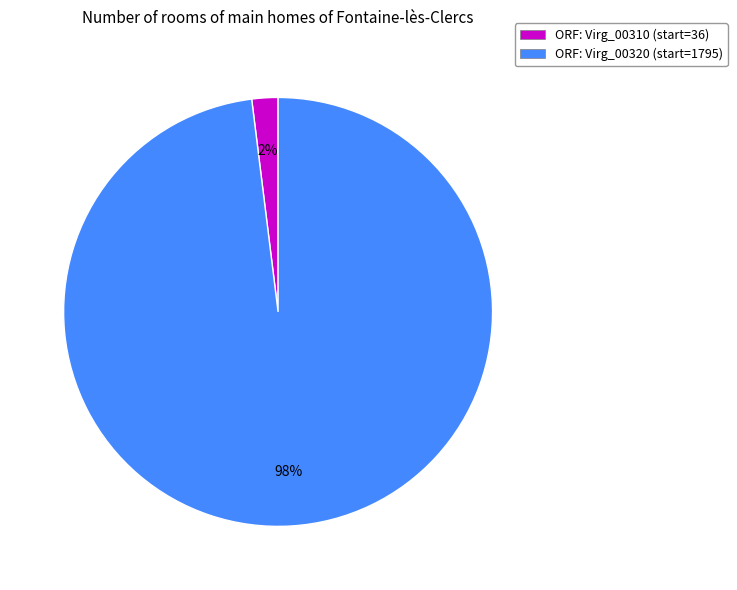

To the nearest percent, what is the average slice percentage?

50%